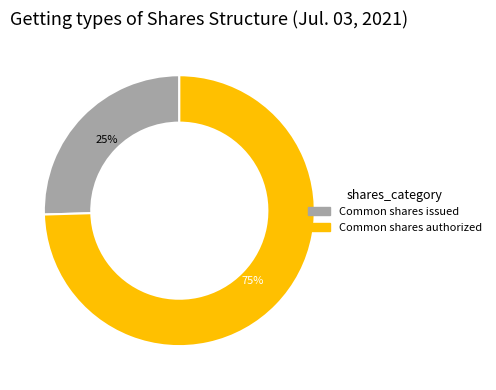

To the nearest percent, what is the average slice percentage?

50%